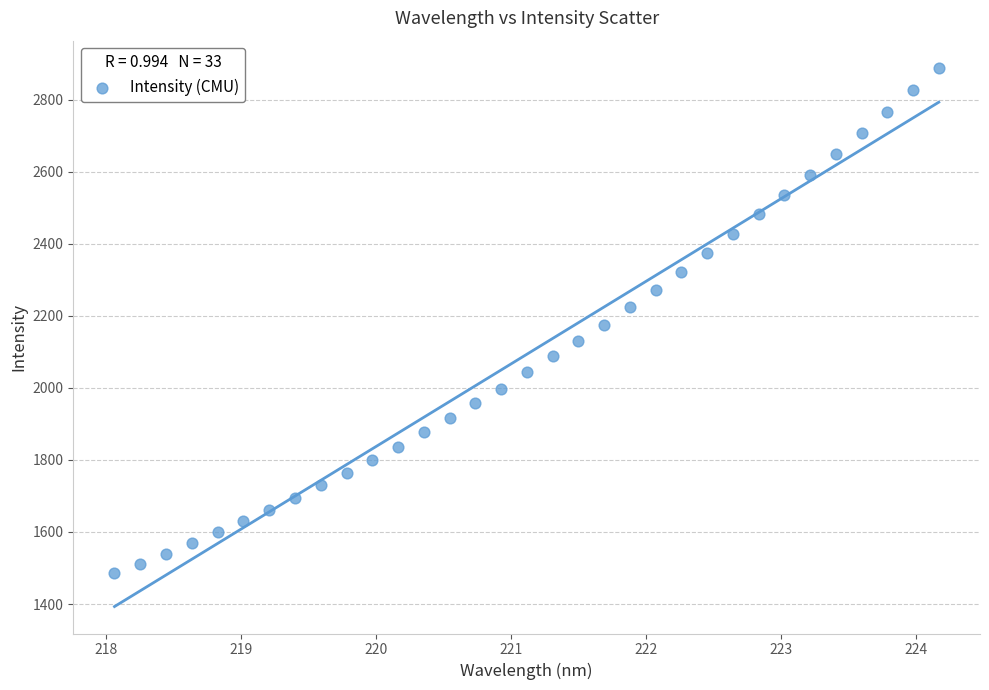

What is the range of X values (max minus min)?

6.1